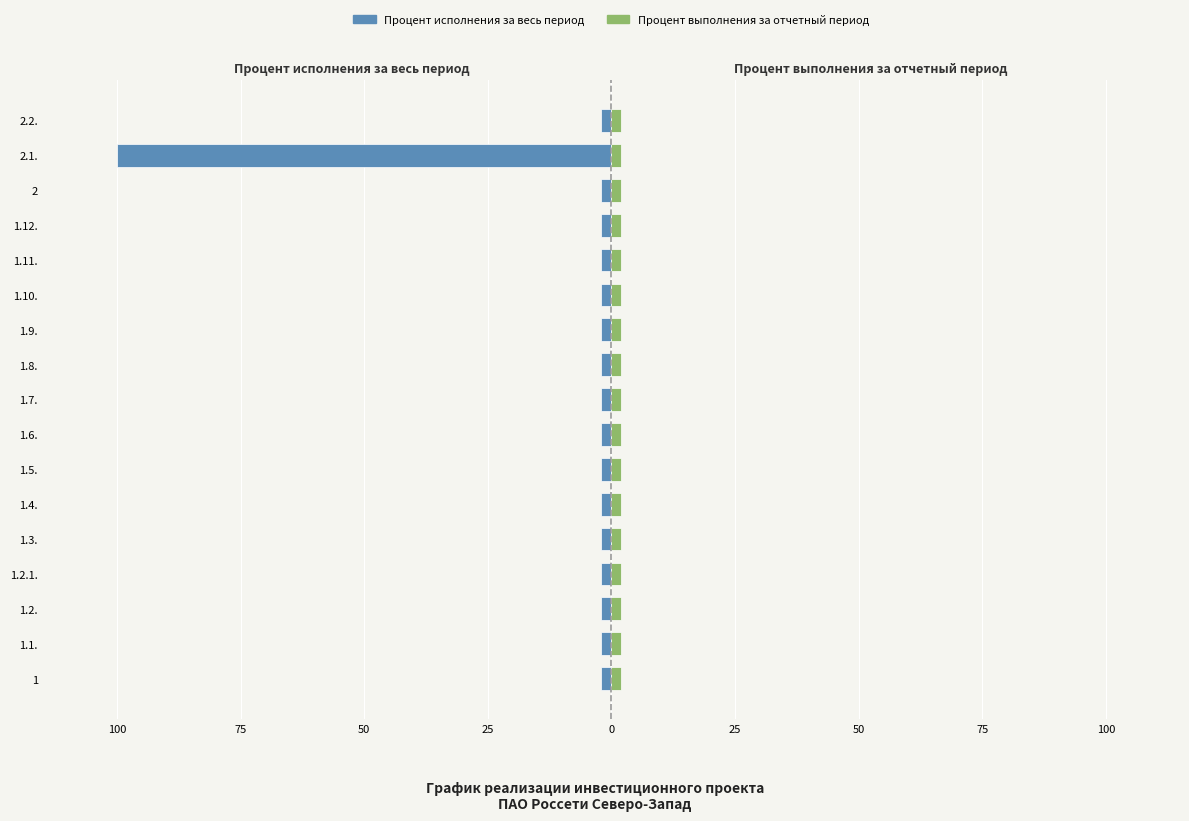

What is the spread (max minus min) of values at 100?

2.6